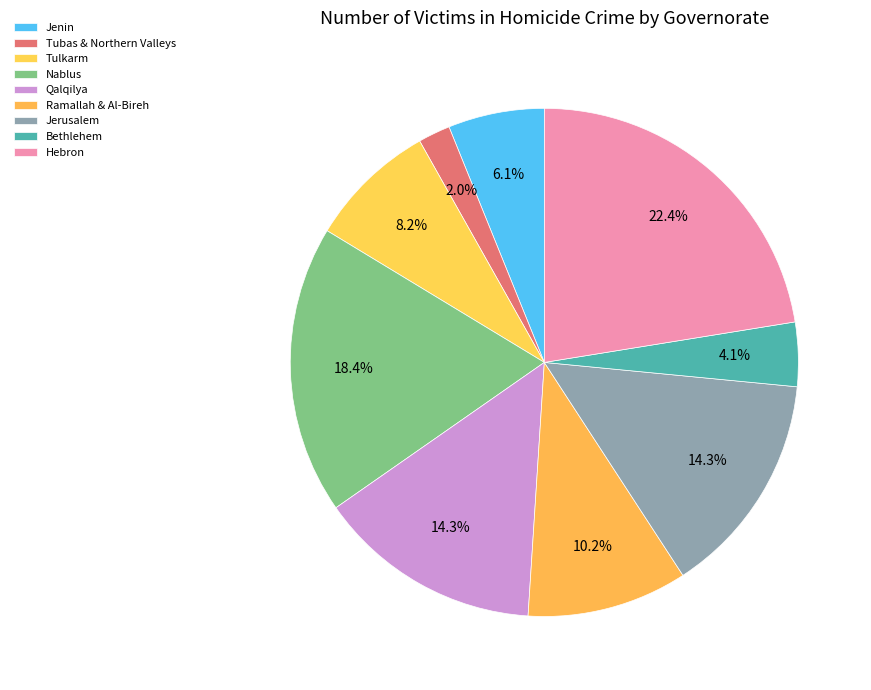

Count the number of slices in the pie.

9